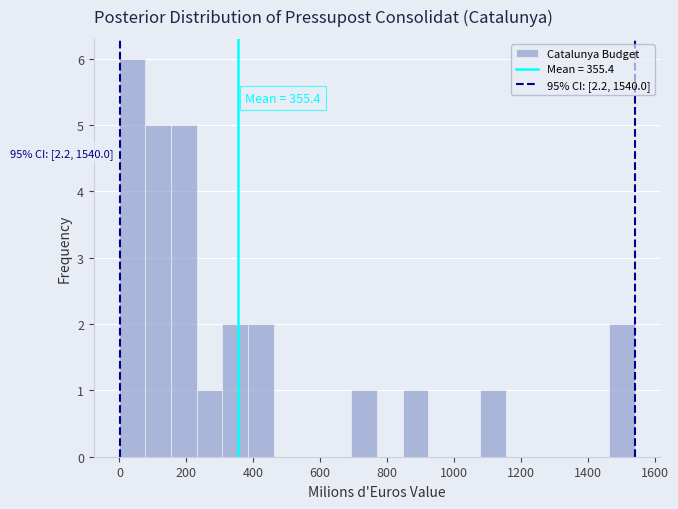

Around what value on the x-axis is the tallest bar? Give the approximate position of its centre, as read against the axis.

40